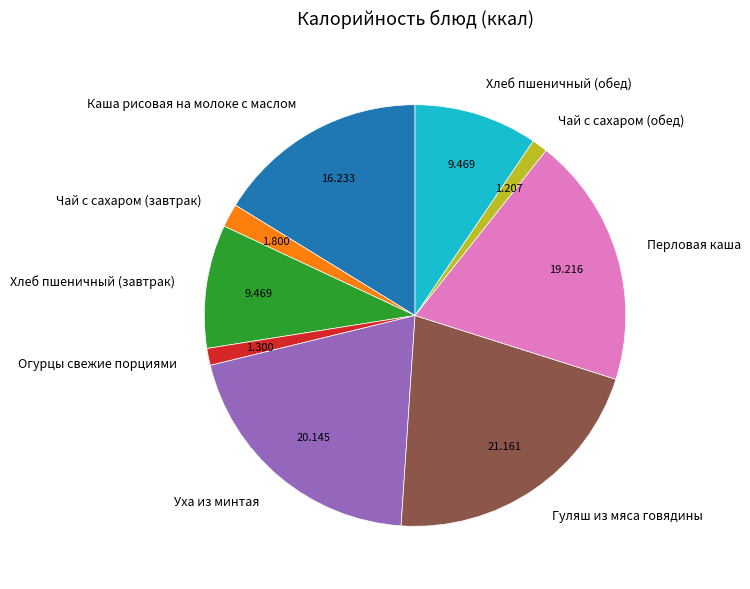

What is the ratio of the value at Чай с сахаром (обед) to the value at Гуляш из мяса говядины?

0.1